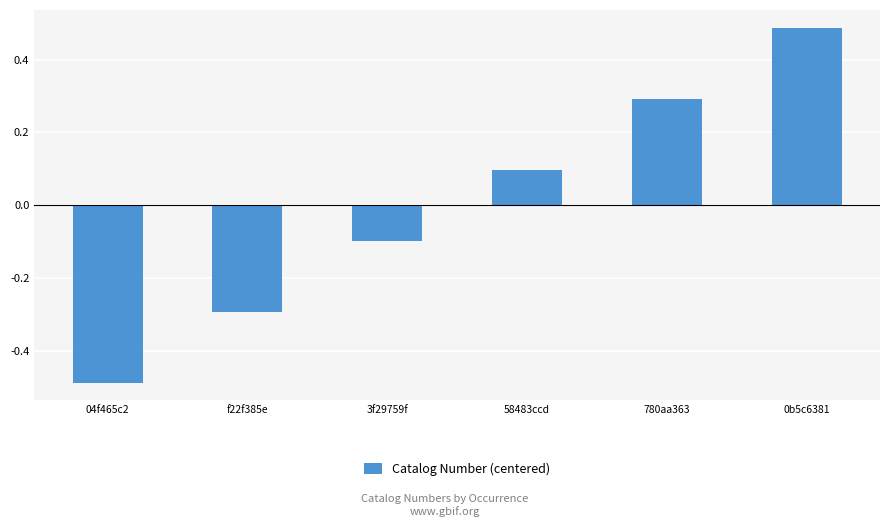

Are the bars grouped side by side (vs. stacked)?

No